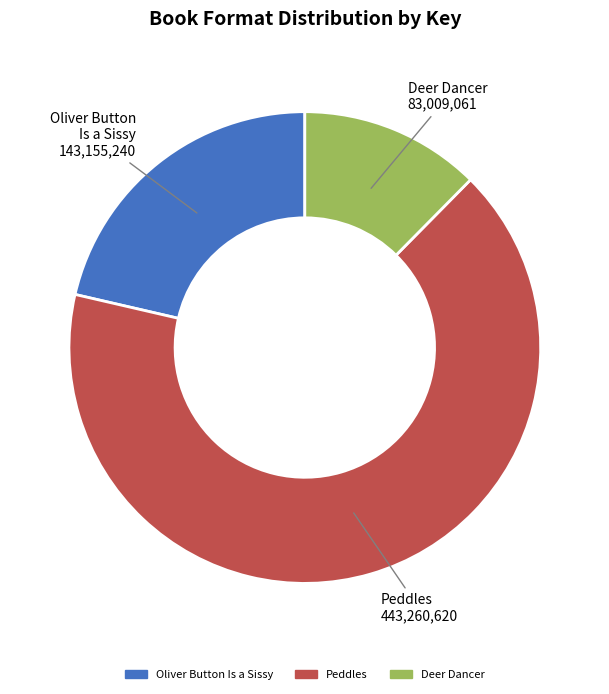

Which slice is the largest?

Peddles